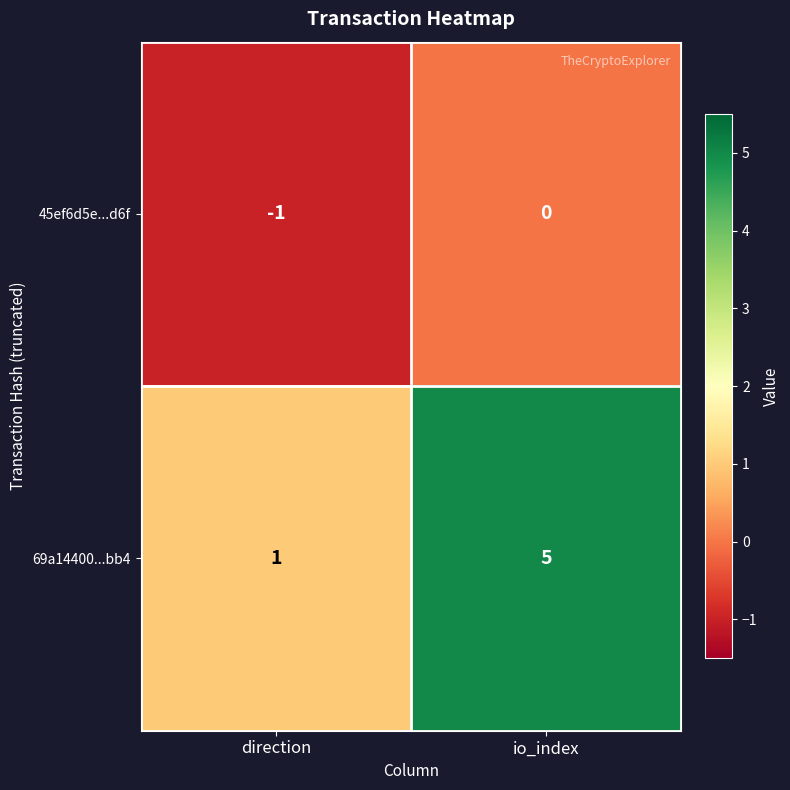

What is the total value across all series at io_index?

5